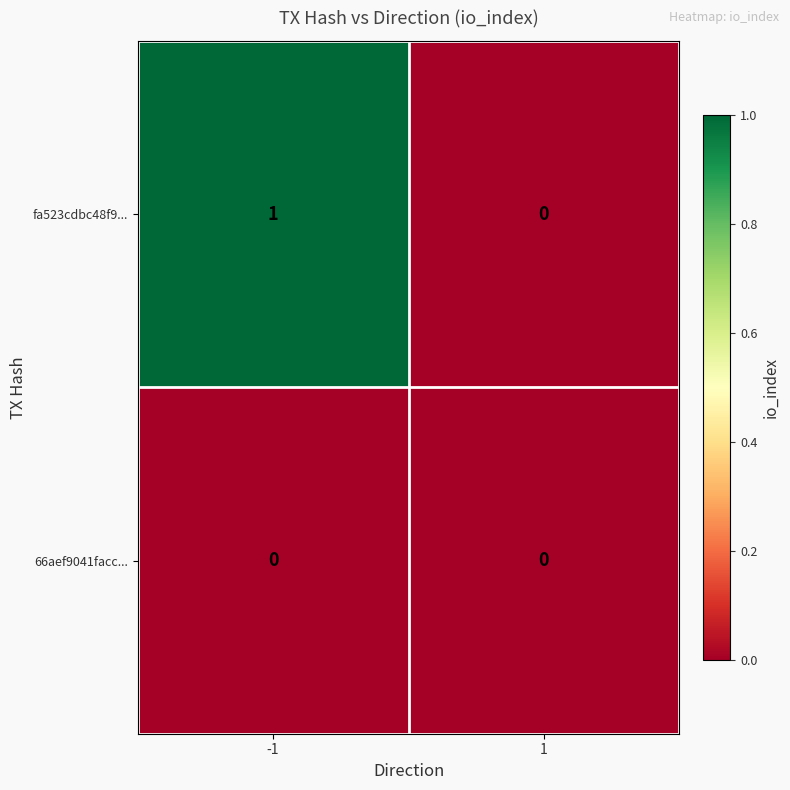

Reading left to right, what are all the values shown in this chart?

fa523cdbc48f9...: -1=1	1=0
66aef9041facc...: -1=0	1=0